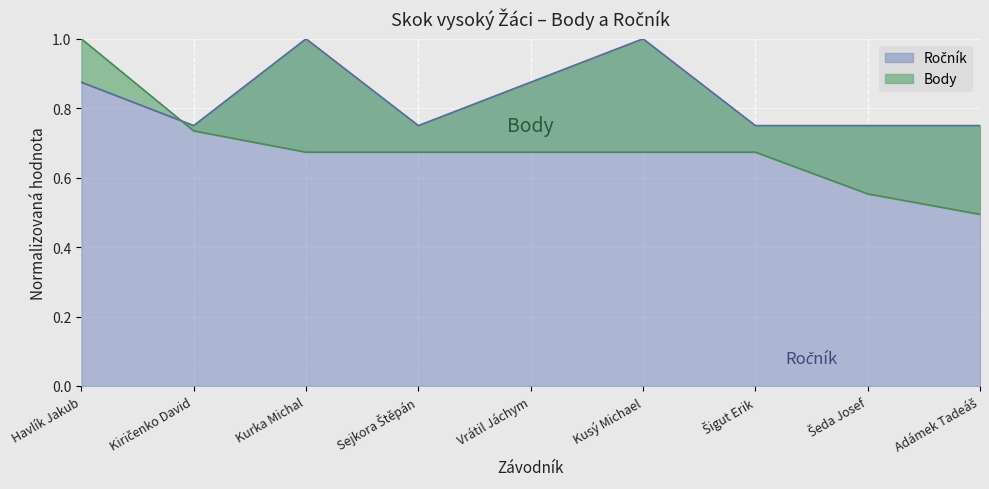

Is it true that Ročník equals 0.4 at Kiričenko David?

False